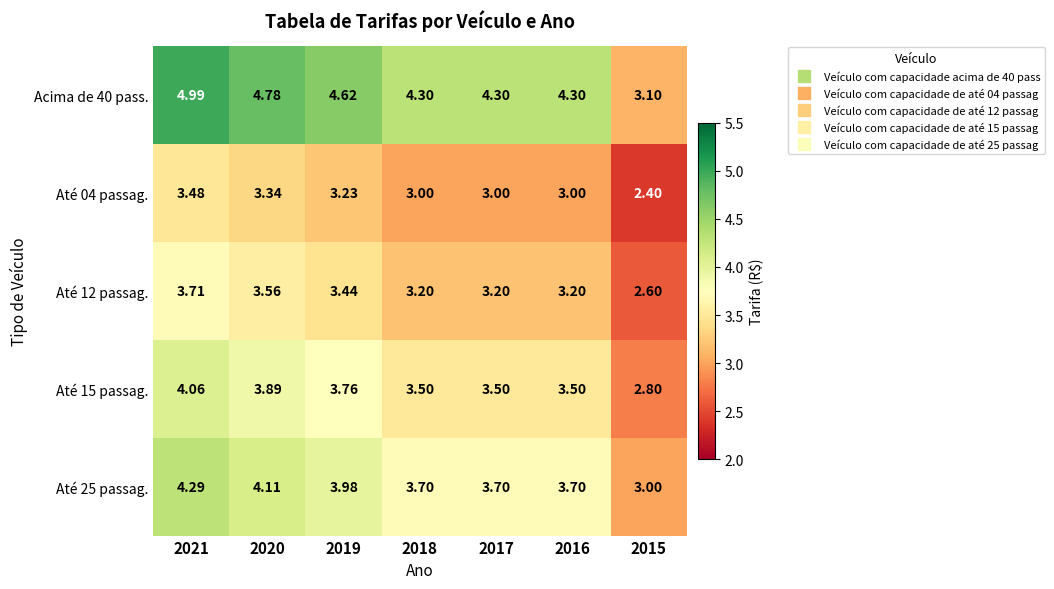

Is the value of Até 04 passag. at 2018 greater than the value of Até 12 passag. at 2015?

Yes